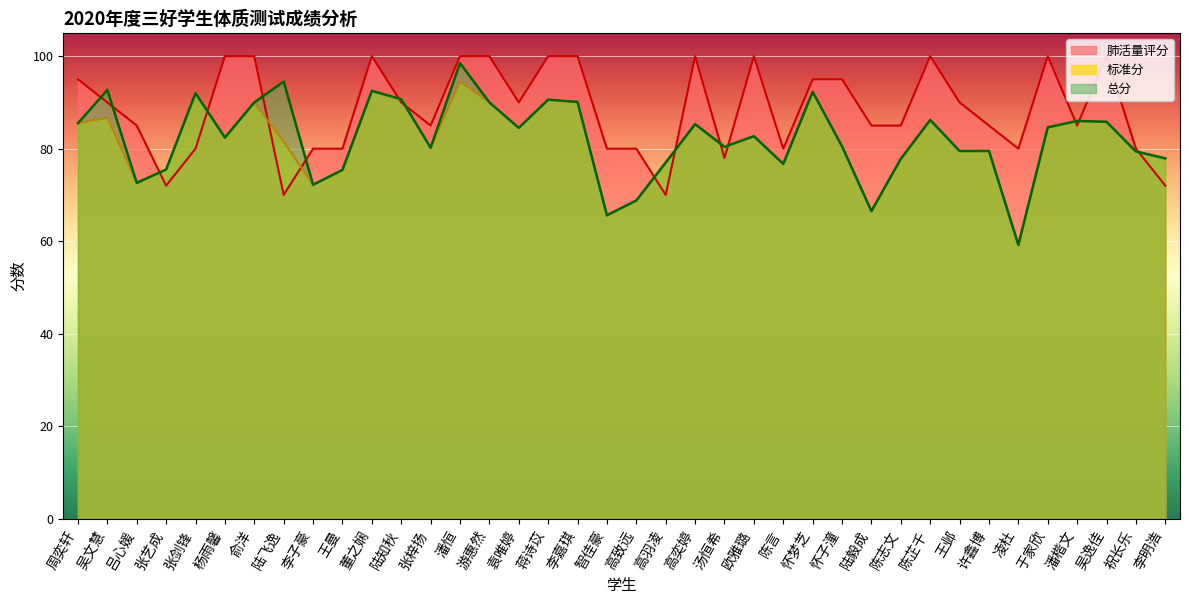

Rank the categories by 标准分 value from highest to lowest.

潘恒, 董之娴, 怀梦芝, 张剑锋, 陆知秋, 蒋诗苡, 李嘉琪, 俞洋, 游惠然, 吴文慧, 陈芷千, 潘楷文, 吴逸佳, 周奕轩, 高奕婷, 于家欣, 袁唯婷, 欧雅璐, 杨雨馨, 陆飞逸, 怀子潼, 汤恒希, 张梓扬, 王邺, 许鑫博, 祝长乐, 李明浩, 陈志文, 高羽凌, 陈言, 张艺成, 王曼, 吕心媛, 李子豪, 高致远, 陆毅成, 智佳豪, 凌杜